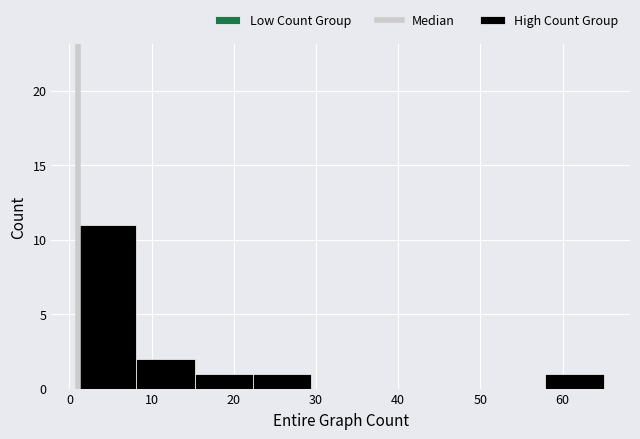

Reading left to right, list every bar in this chart as the range it spans on the x-axis followed by its height. Neither the bar edges nor the heights are printed on the chart, so give them approximately, as read against the axes.

1 to 8: 11
8 to 15: 2
15 to 22: 1
22 to 29: 1
29 to 37: 0
37 to 44: 0
44 to 51: 0
51 to 58: 0
58 to 65: 1